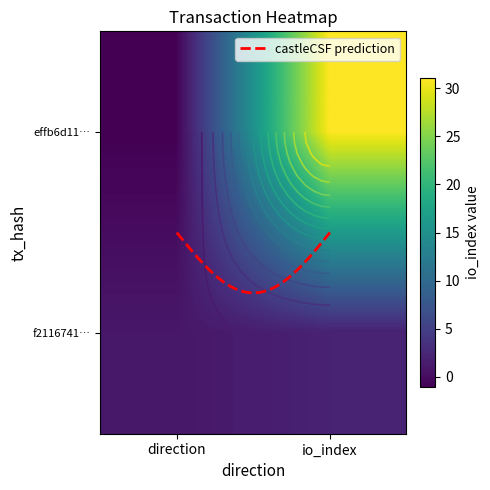

What value does the f21167410768a89291204ae014787431e8db76f series have at -1?

1